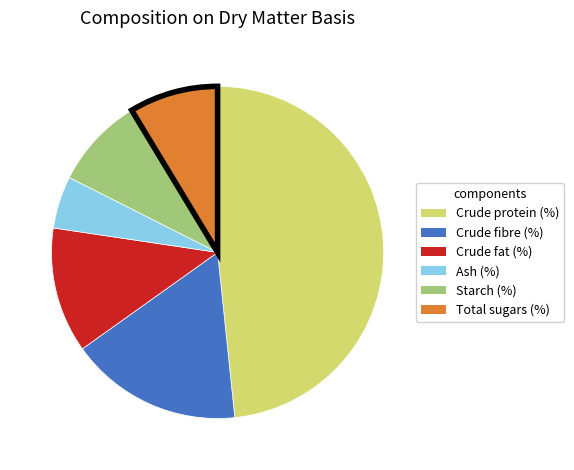

The Crude fibre (%) slice represents 3% of the pie. True or false?

False